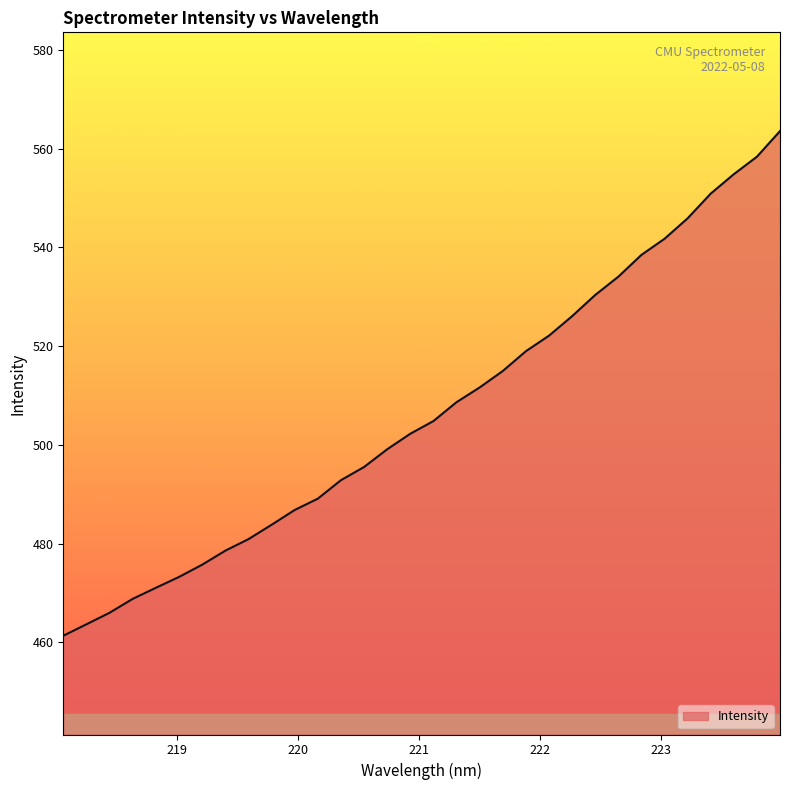

What is the maximum value shown in the chart?

563.6